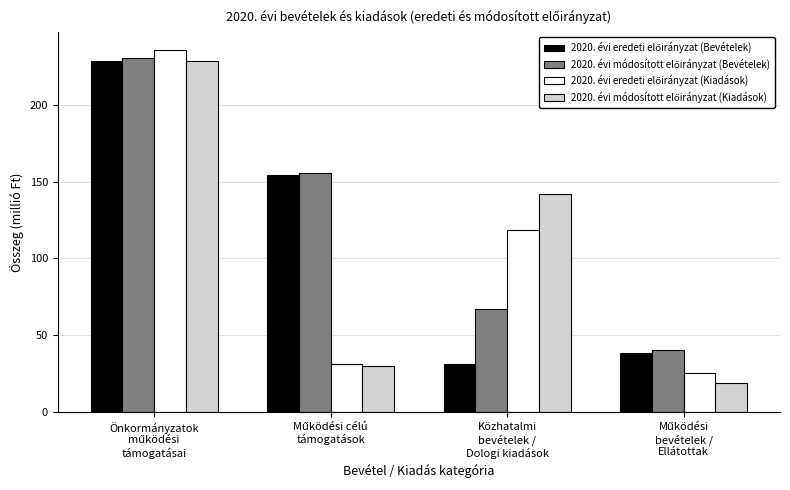

What position from the right is Közhatalmi
bevételek /
Dologi kiadások?

2